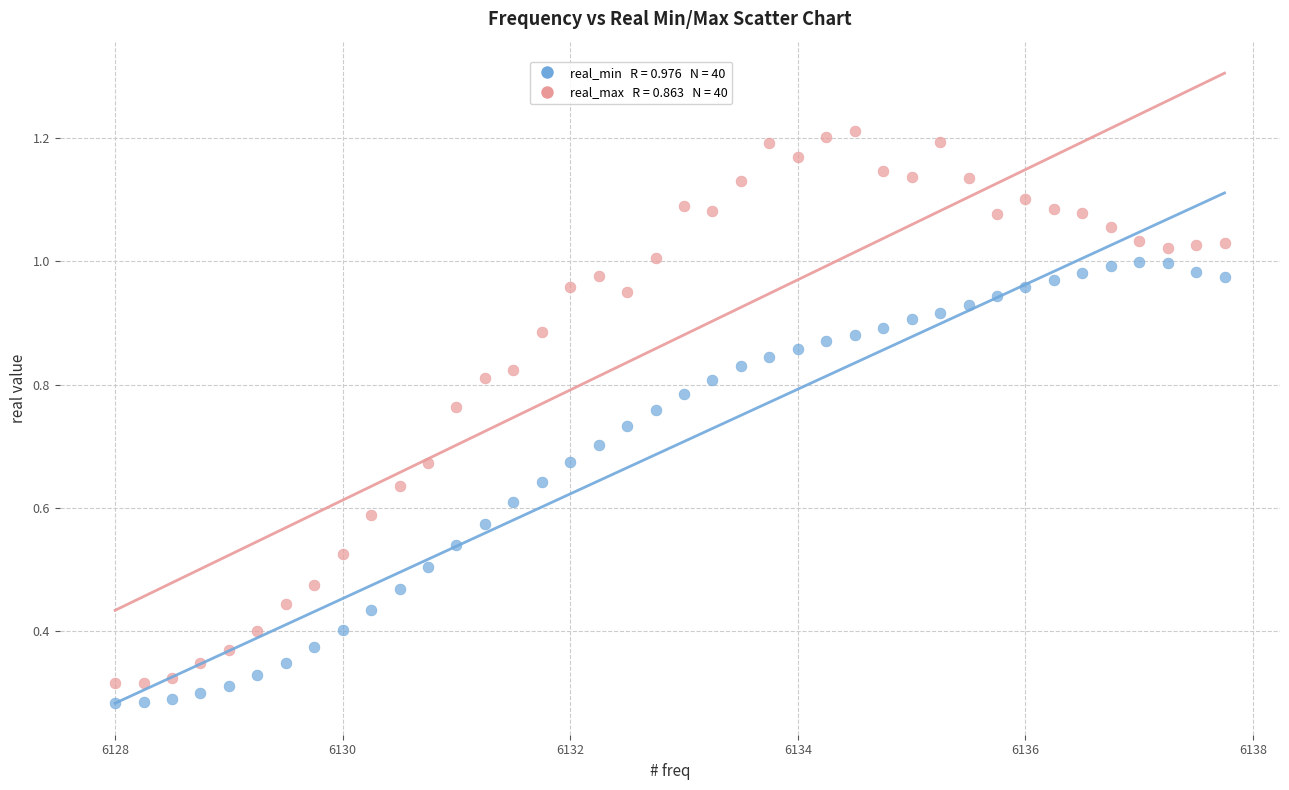

Across all data points, what is the range of X values (max minus min)?

9.8